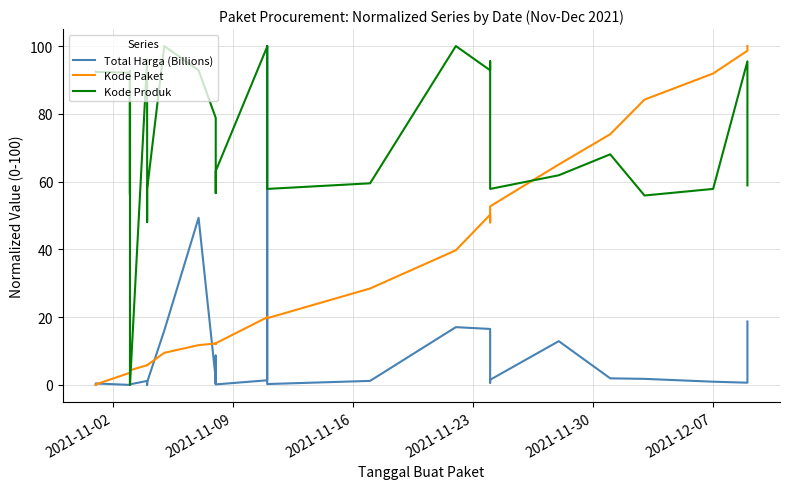

What is the difference between the maximum and minimum values in the Kode Produk series?

100.0